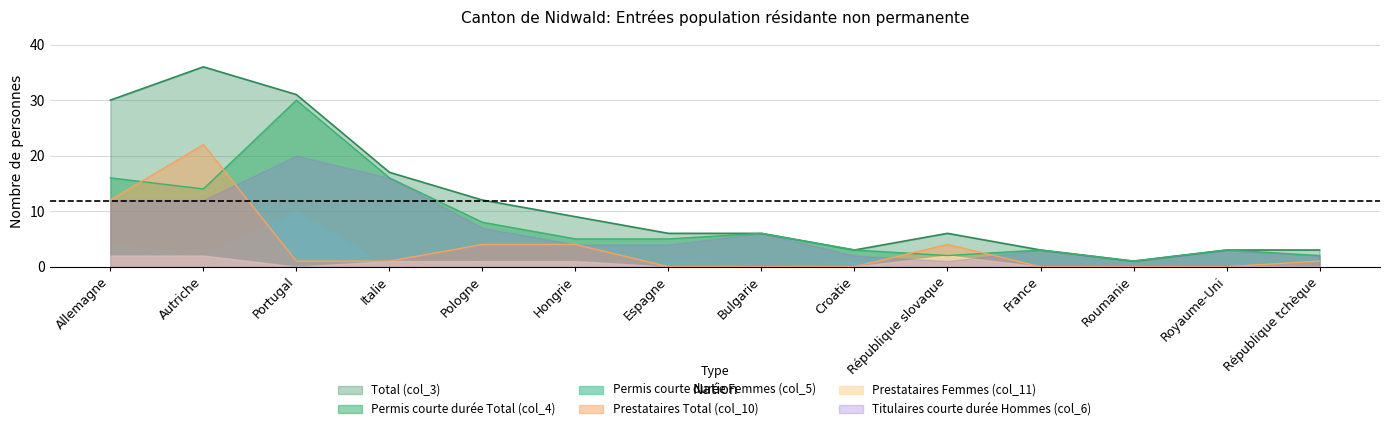

Does the chart display data point markers on the line(s)?

No